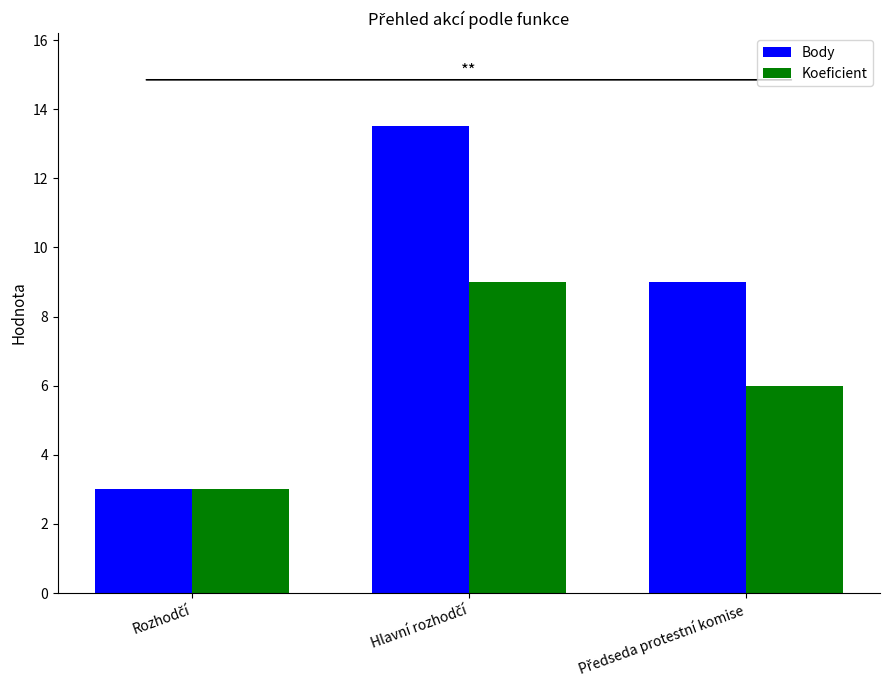

What are all the series names shown in the legend?

Body, Koeficient